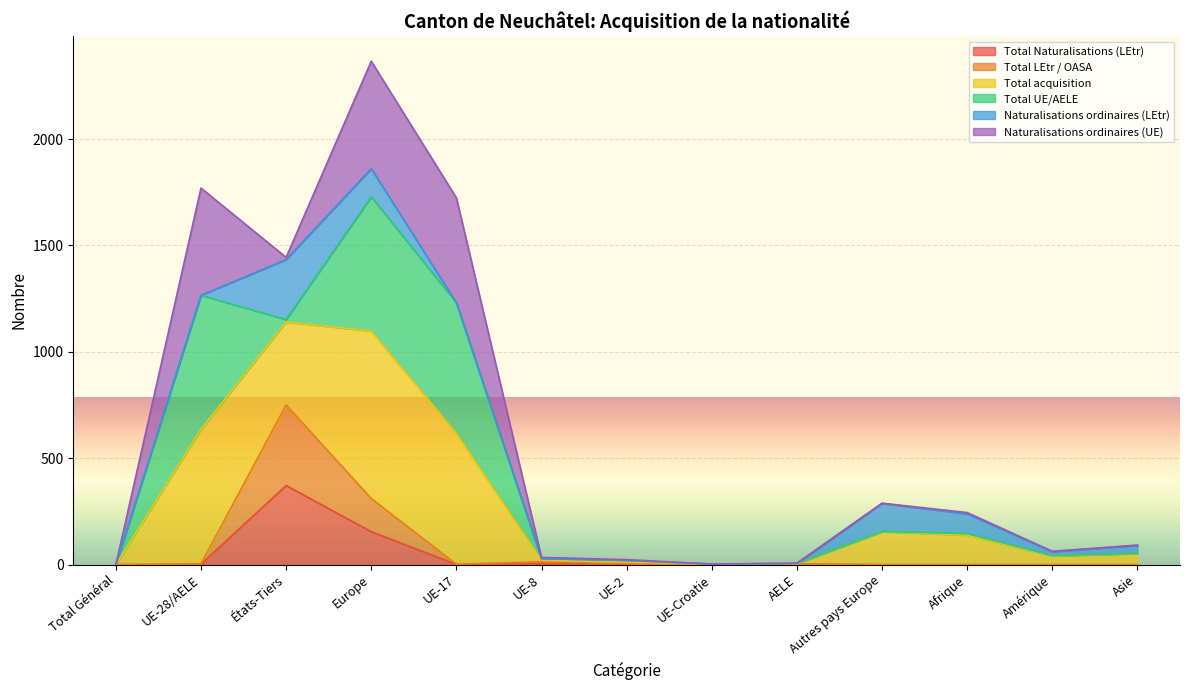

At which category does the chart reach its minimum across all series?

Total Général